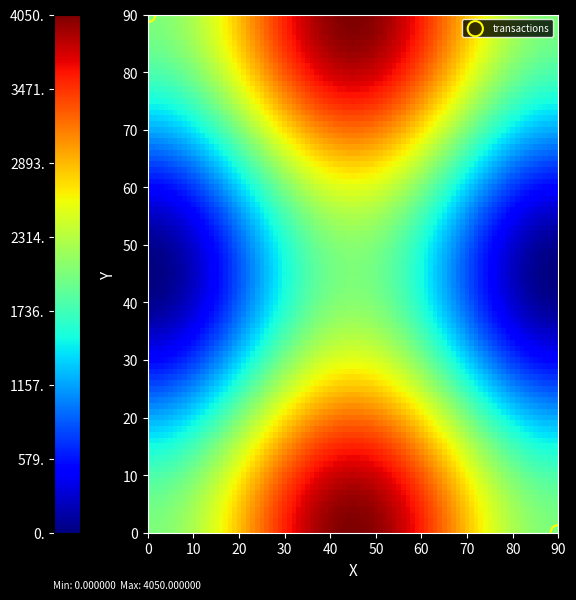

List the coordinates of all points as (X, Y) pairs, reading left to right.

(0, 90)  (90, 0)